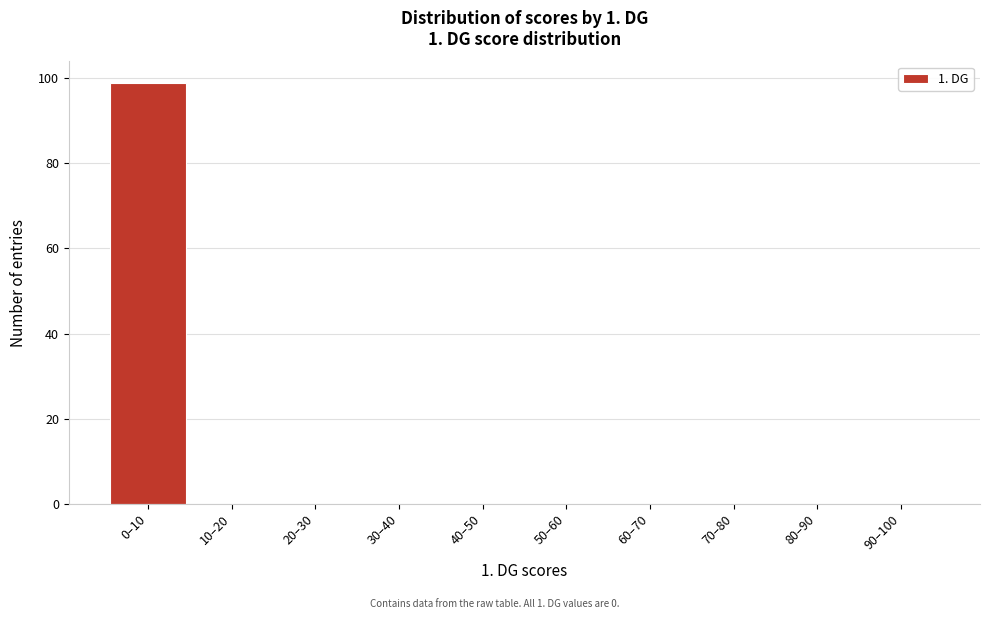

Reading right to left, list all the values displayed in this chart.

90–100=0	80–90=0	70–80=0	60–70=0	50–60=0	40–50=0	30–40=0	20–30=0	10–20=0	0–10=99